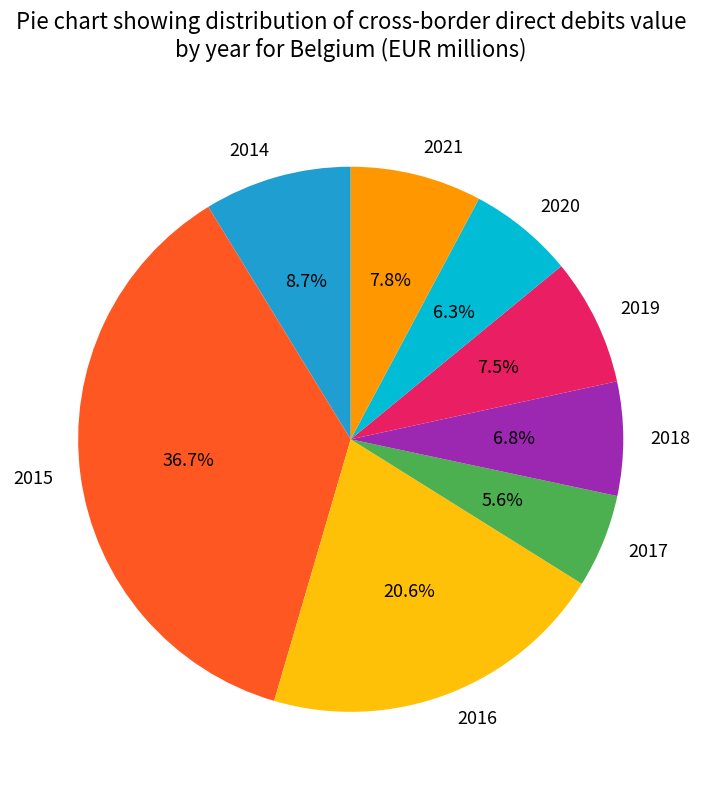

To the nearest percent, what portion does 2021 represent?

8%